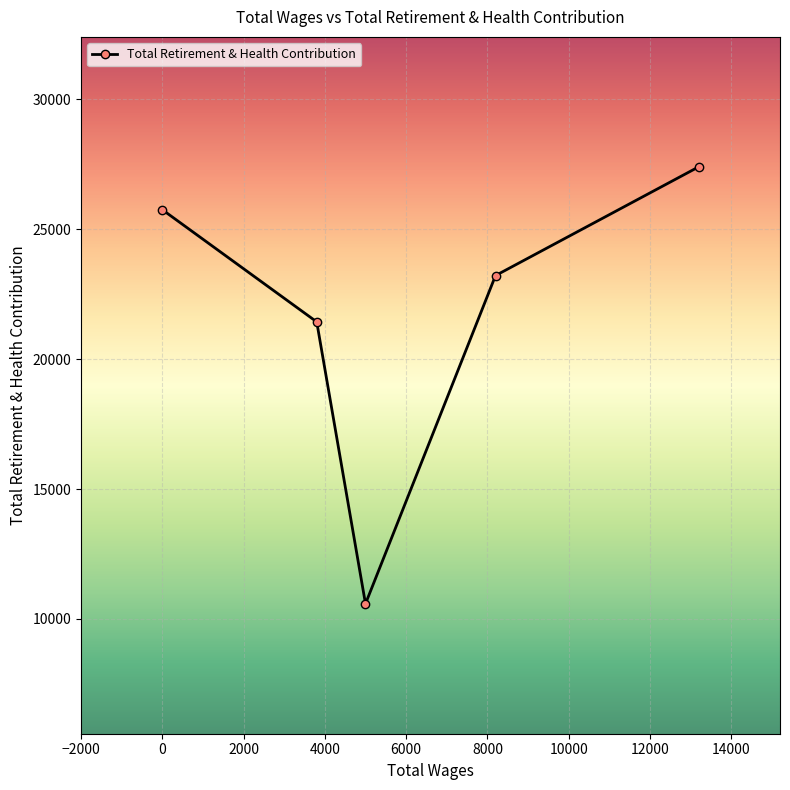

What is the minimum value shown in the chart?

10584